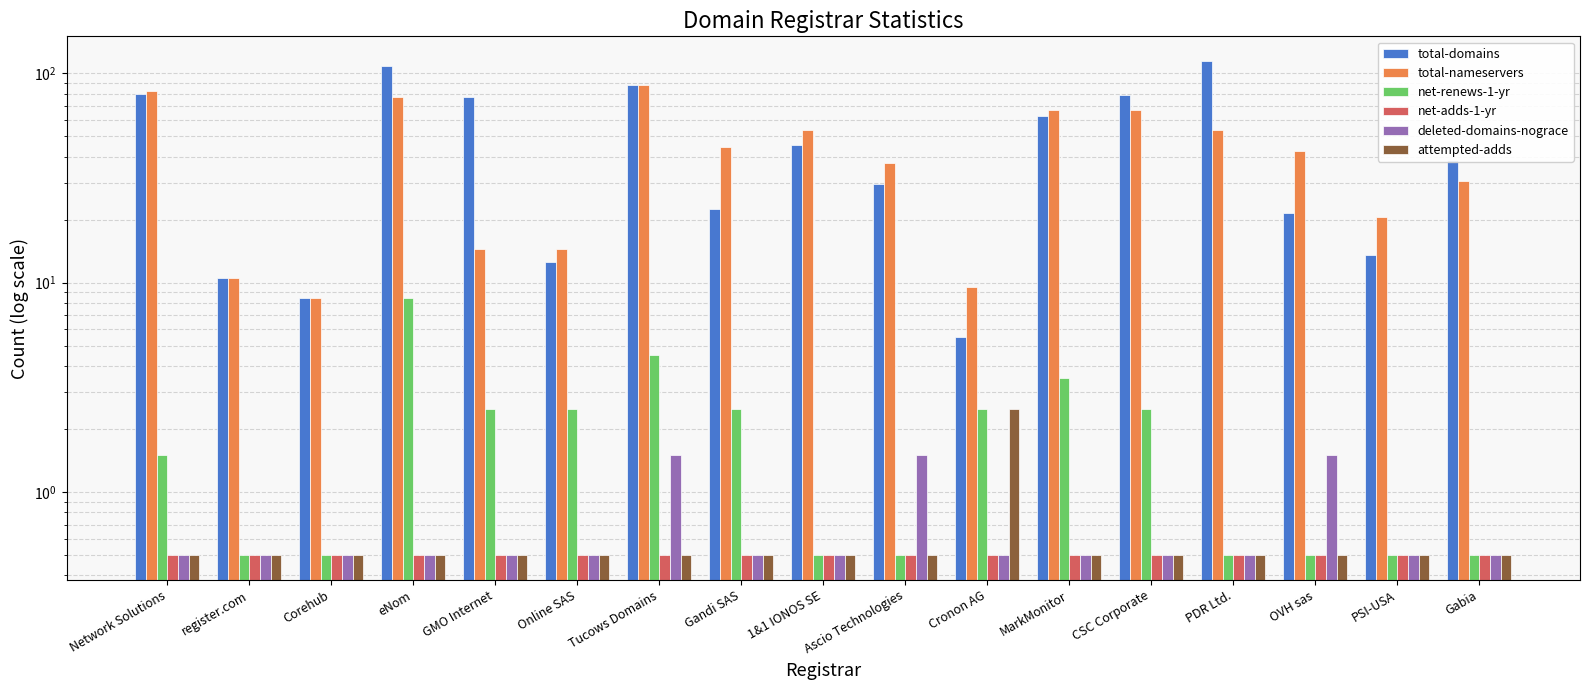

Which has a higher value, Gandi SAS or PDR Ltd.?

PDR Ltd.